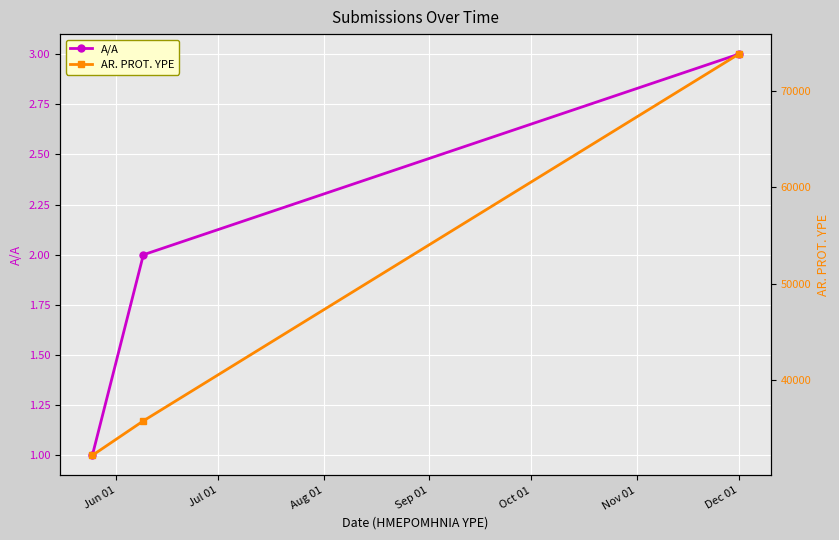

What is the minimum value shown in the chart?

1